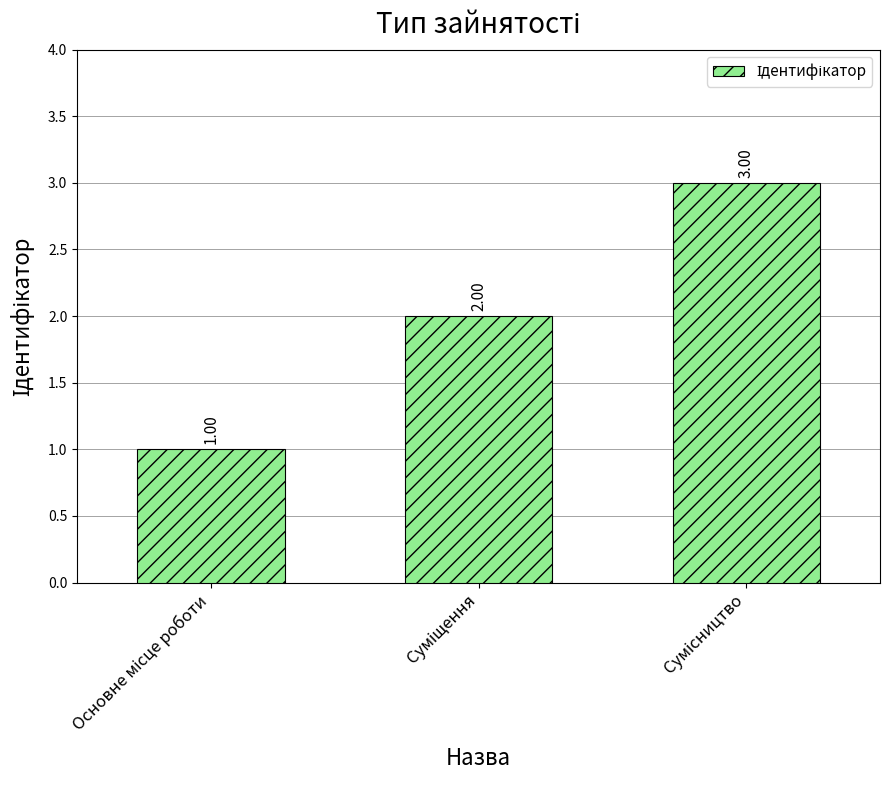

Count the values in the range 1 to 3.

3